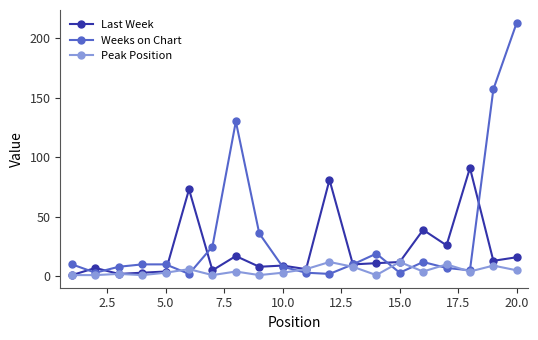

List the series in order of their overall mean, lowest first.

Peak Position, Last Week, Weeks on Chart